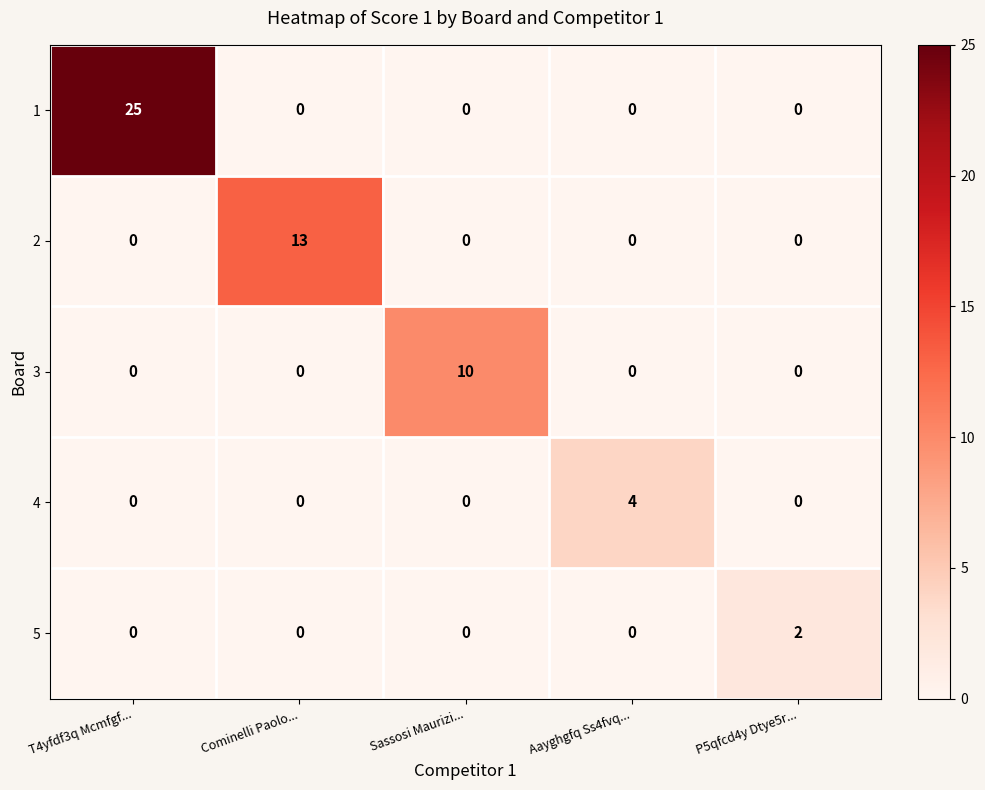

Which series has the largest total across all categories?

1